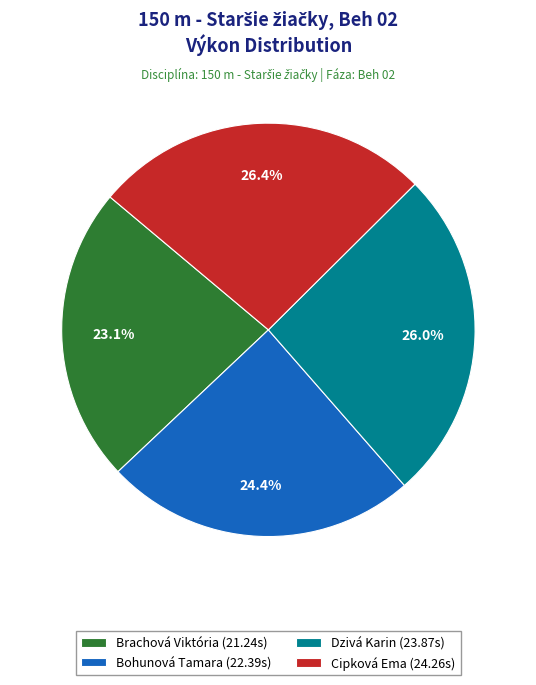

The Cipková Ema slice represents 26% of the pie. True or false?

True